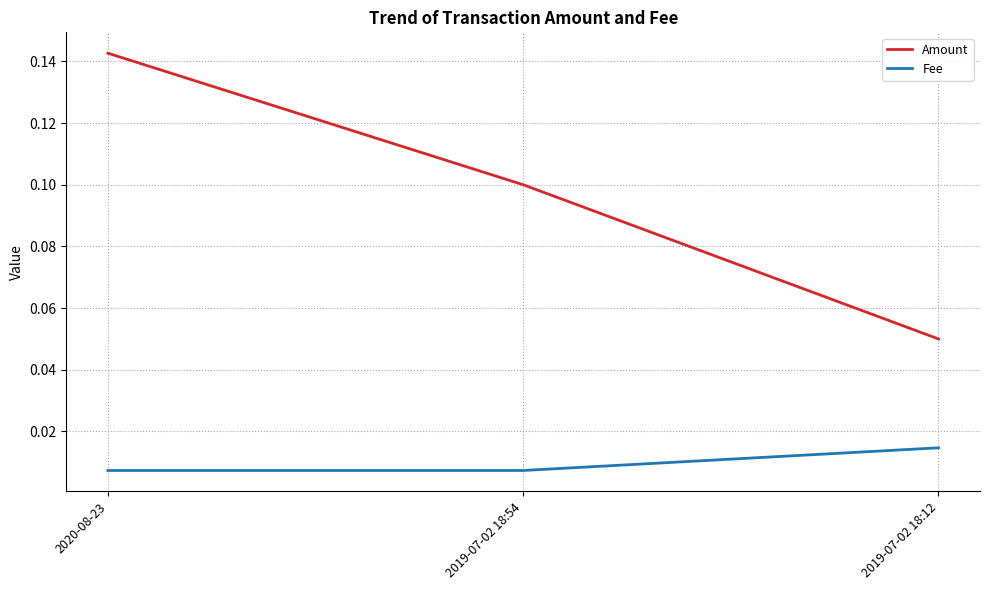

What are all the series names shown in the legend?

Amount, Fee